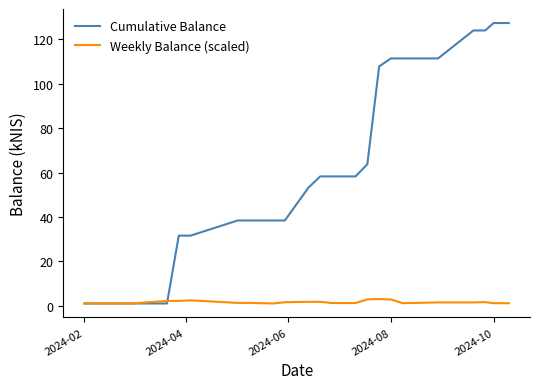

What is the difference between the maximum and minimum values in the Cumulative Balance series?

126.4